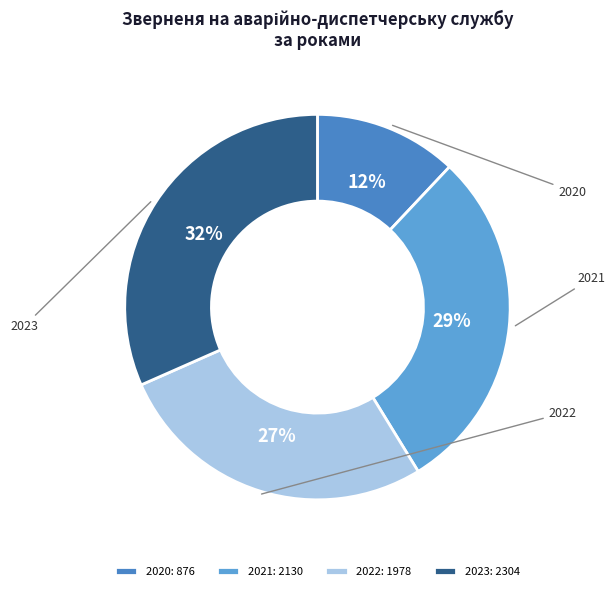

True or false: 2022 accounts for 33% of the total.

False